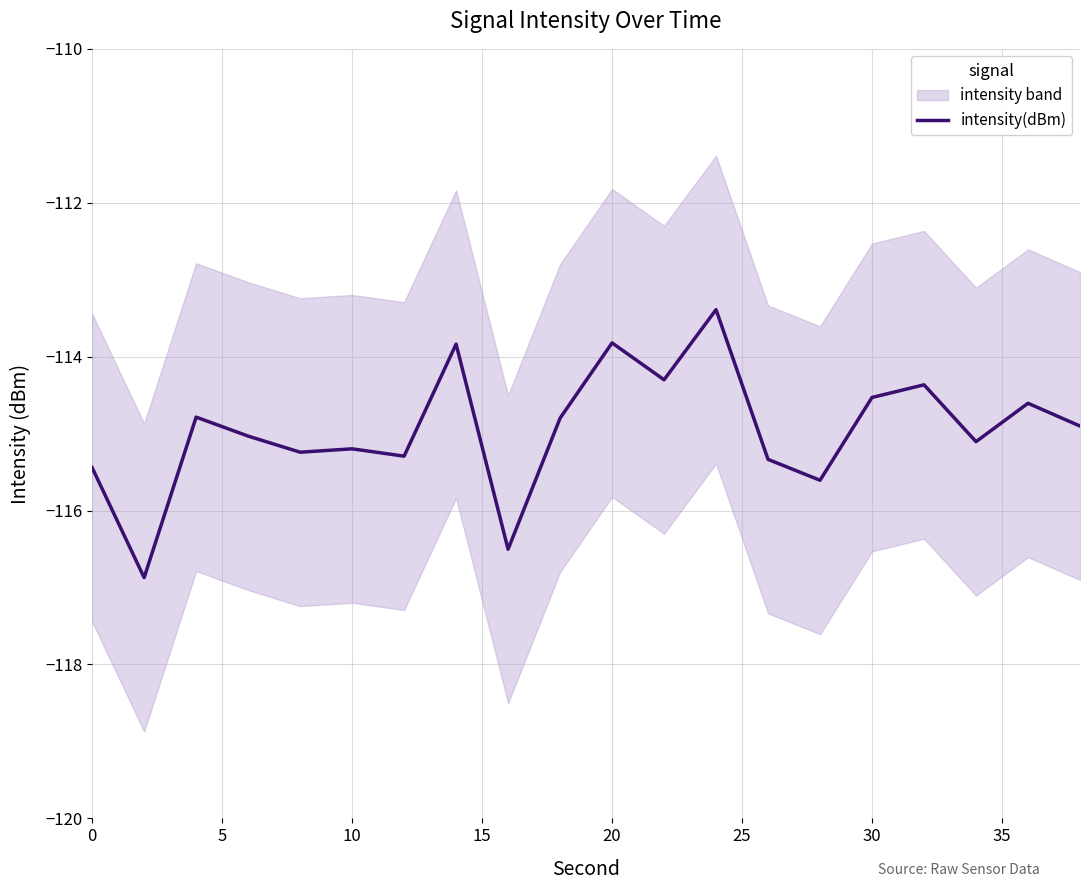

What is the highest value of the intensity(dBm) series?

-113.4